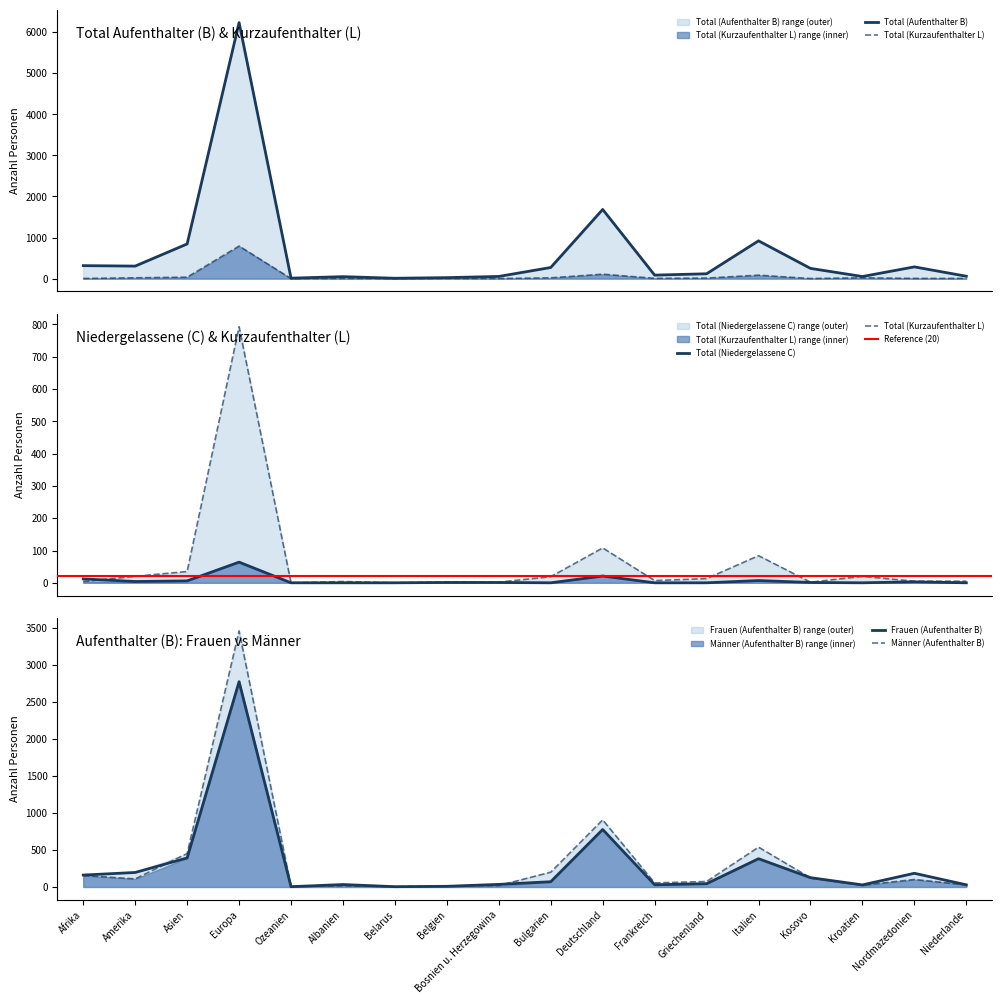

What is the difference between the maximum and minimum values in the Total (Aufenthalter B) series?

6225